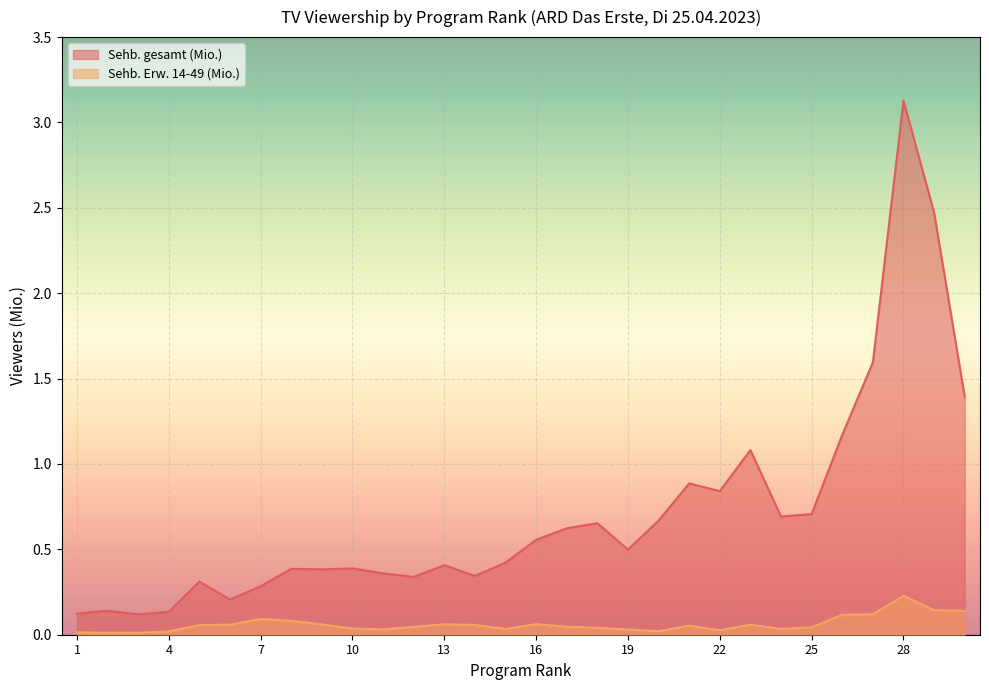

True or false: Sehb. Erw. 14-49 (Mio.) and Sehb. gesamt (Mio.) intersect in this chart.

False